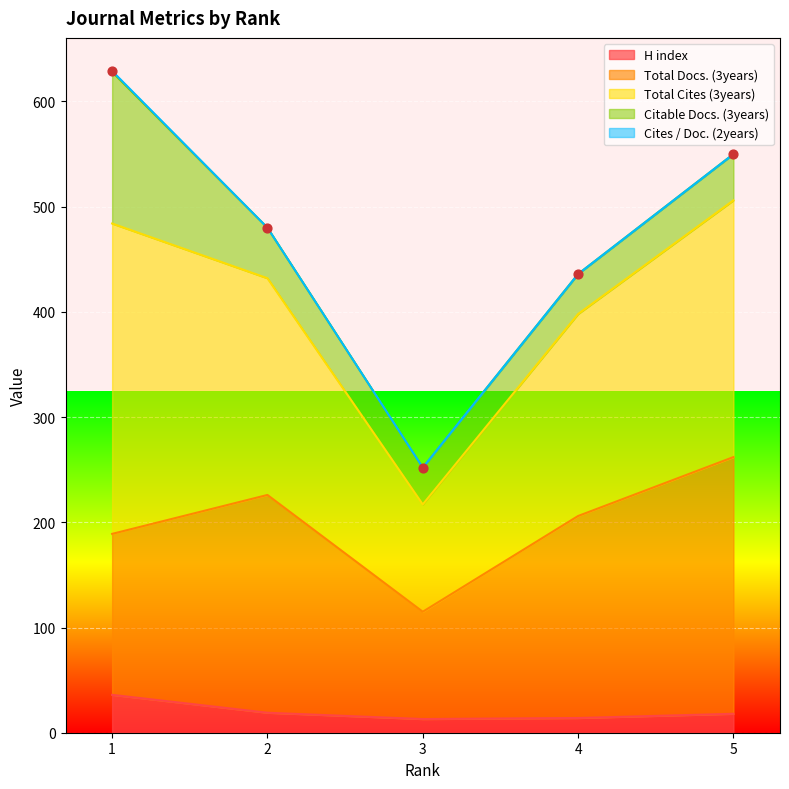

Which series reaches the maximum Y coordinate?

Total Cites (3years)